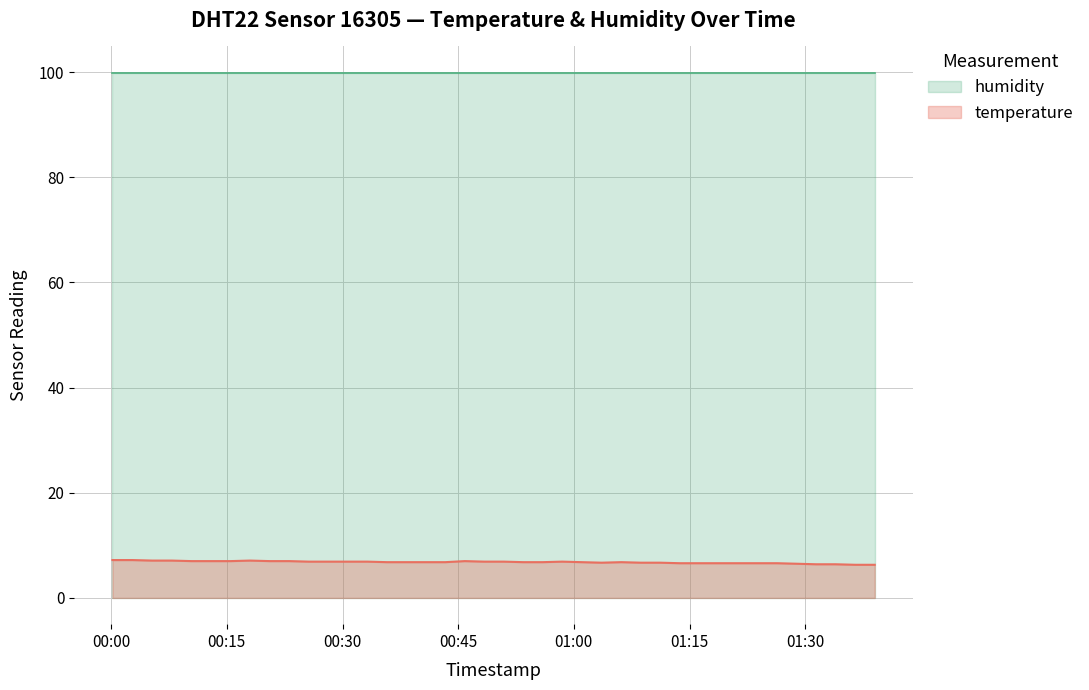

Does the chart have visible grid lines?

Yes